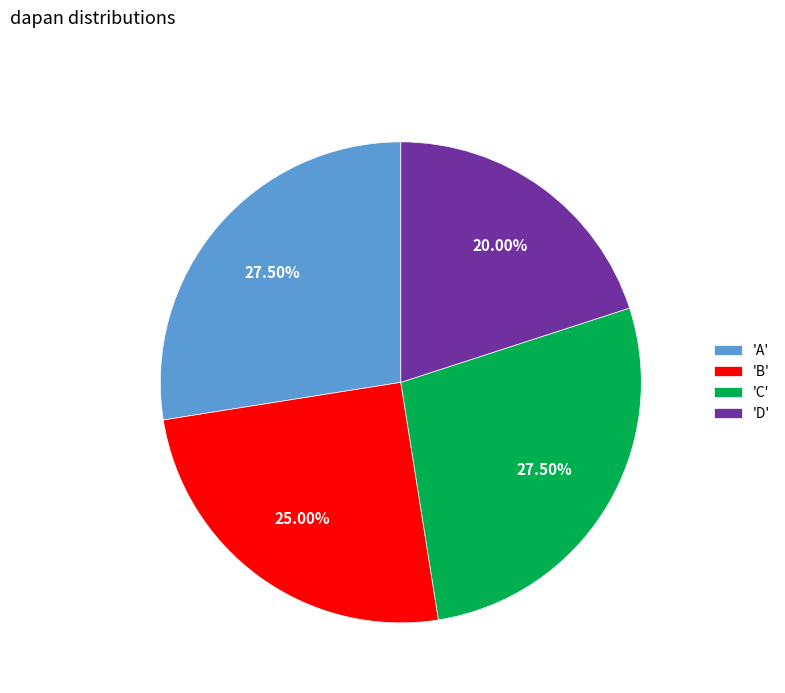

Do 'C' and 'A' together represent more than half of the pie?

Yes